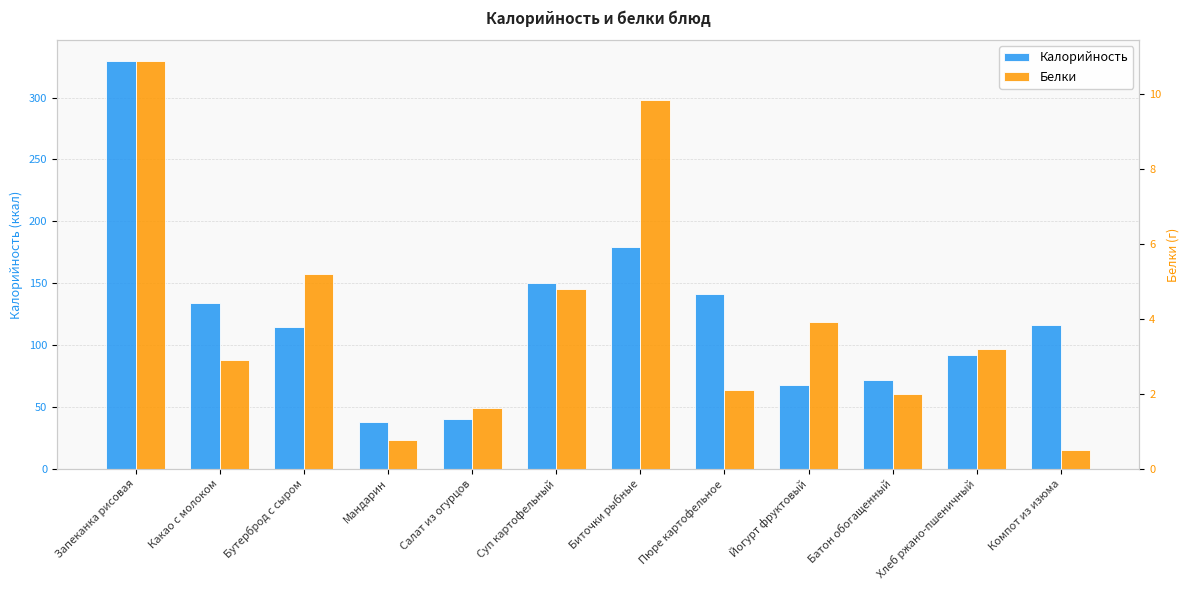

What is the greatest value displayed?

330.0